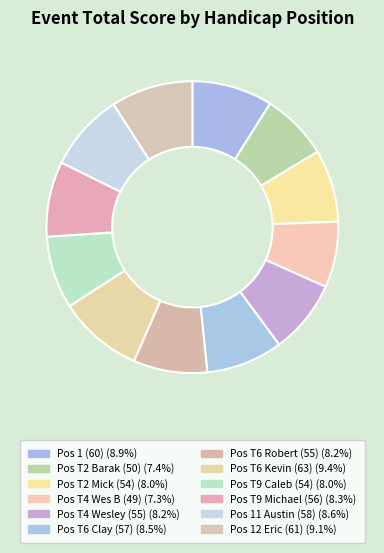

To the nearest percent, what is the average slice percentage?

8%